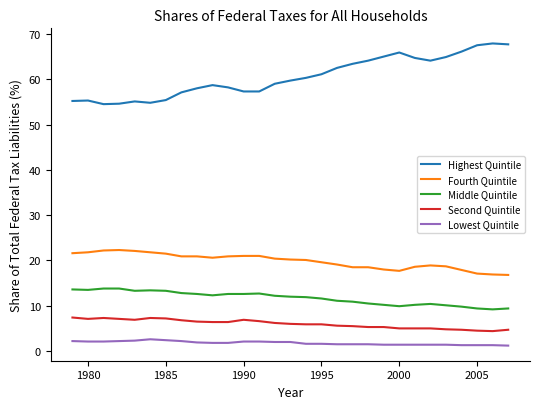

What is the difference between the maximum and minimum values in the Middle Quintile series?

4.6